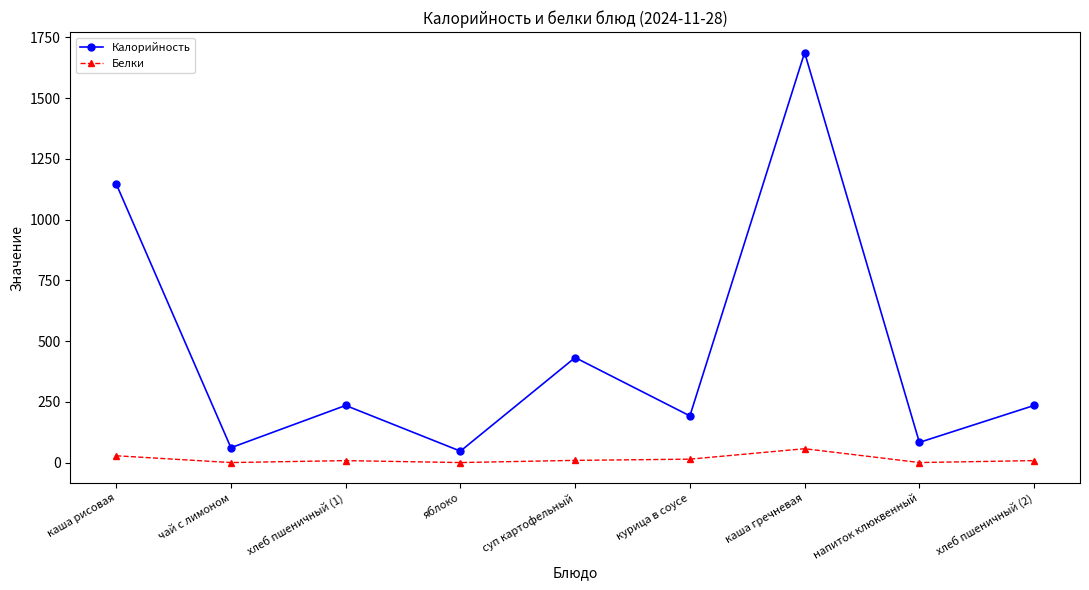

True or false: Калорийность and Белки cross at least once.

False